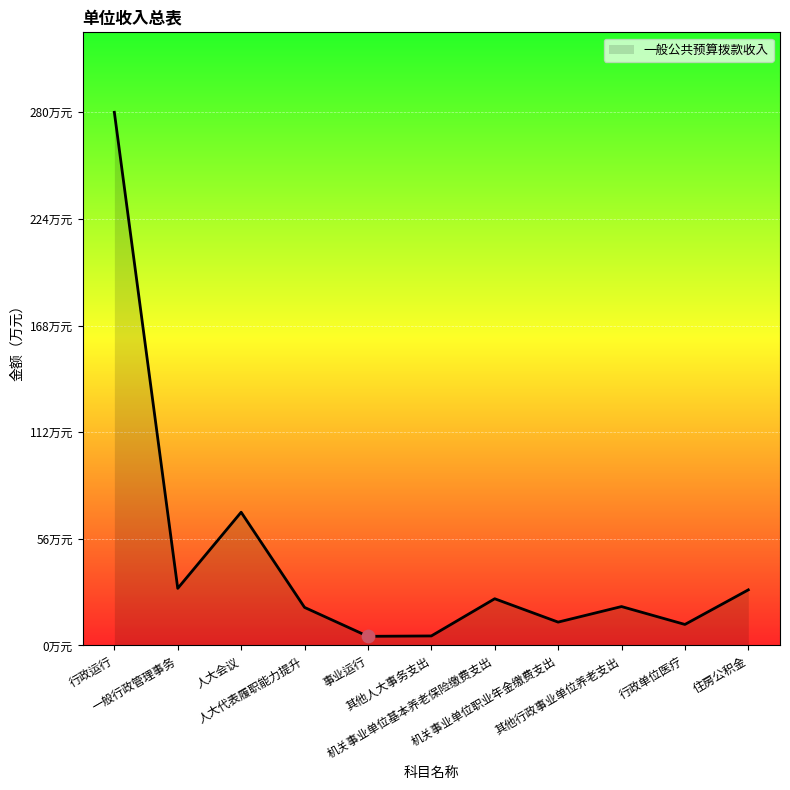

Between 其他行政事业单位养老支出 and 其他人大事务支出, which is larger?

其他行政事业单位养老支出